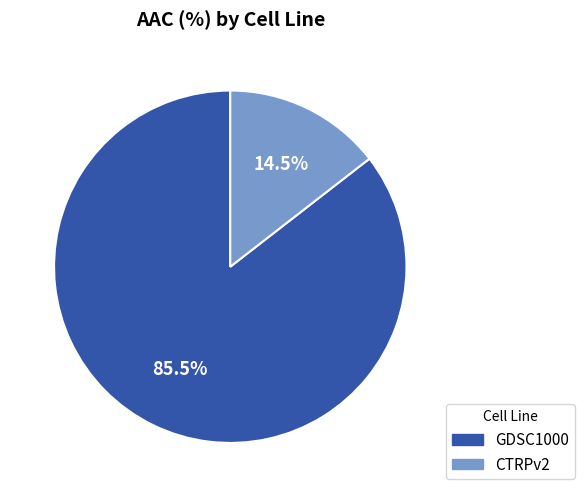

Does GDSC1000 represent more than half of the total?

Yes